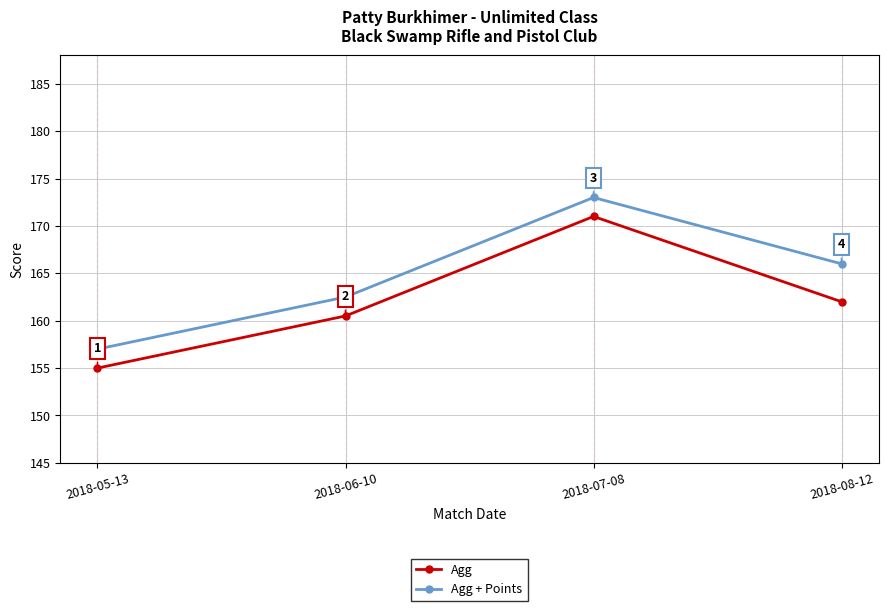

True or false: Agg and Agg + Points cross at least once.

False